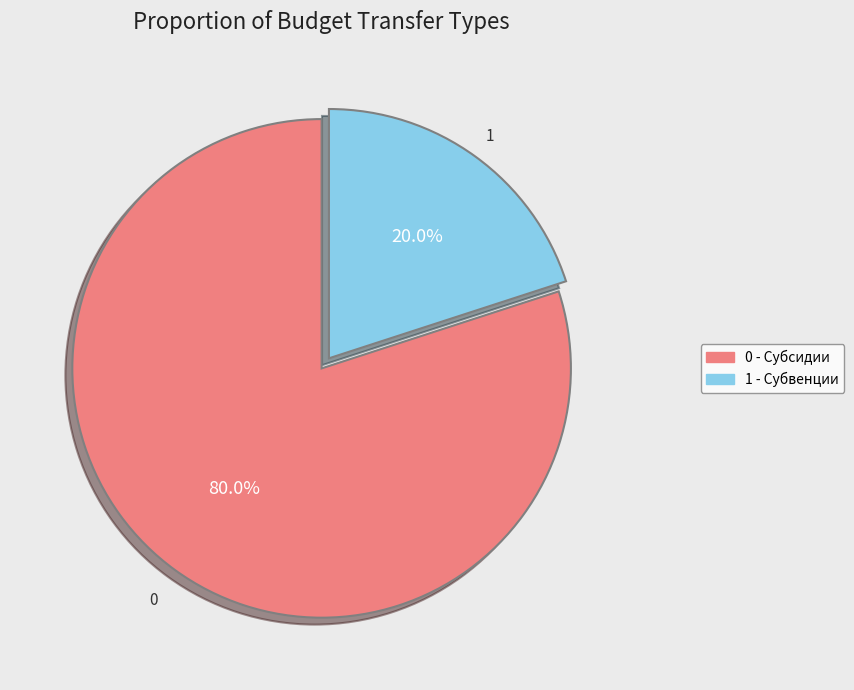

Which slice is the smallest?

1 - Субвенции